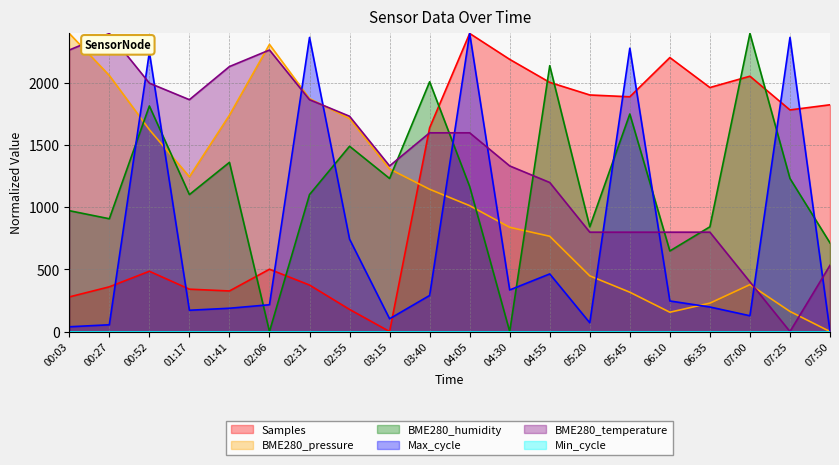

What is the difference between the second highest and second lowest values in the Samples series?

2027.7